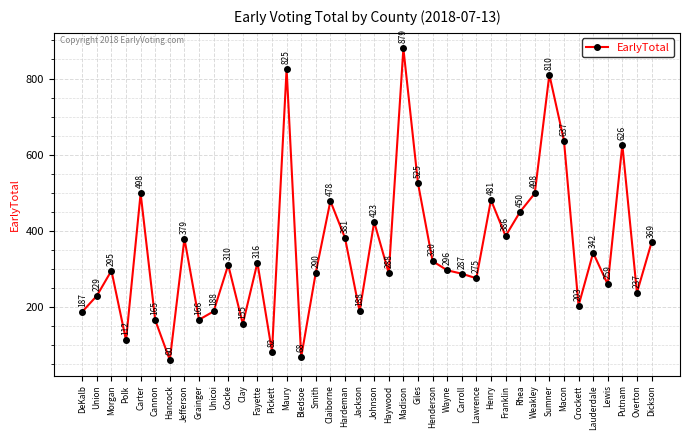

What is the change in value from Union to Pickett?

-147